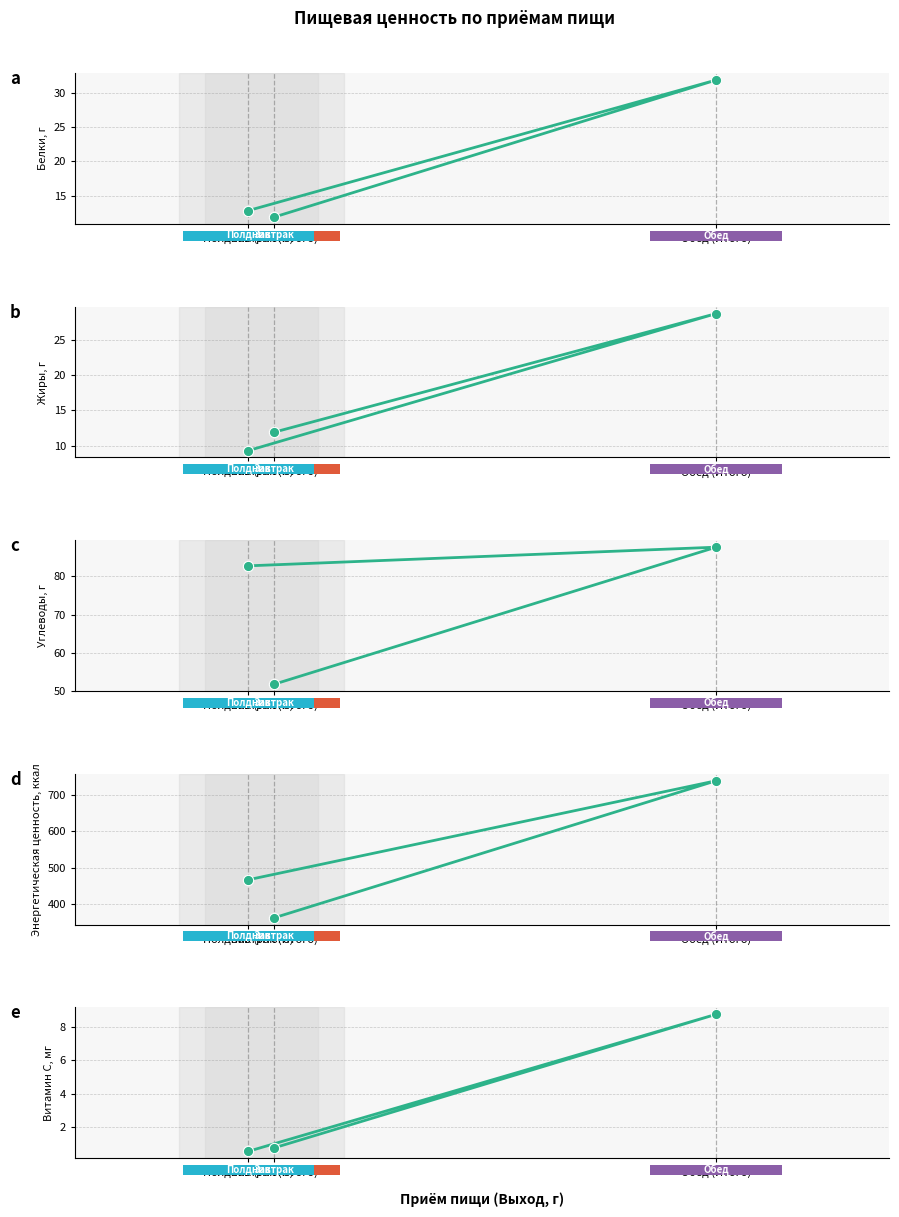

Which series reaches the minimum Y coordinate?

Витамин С, мг